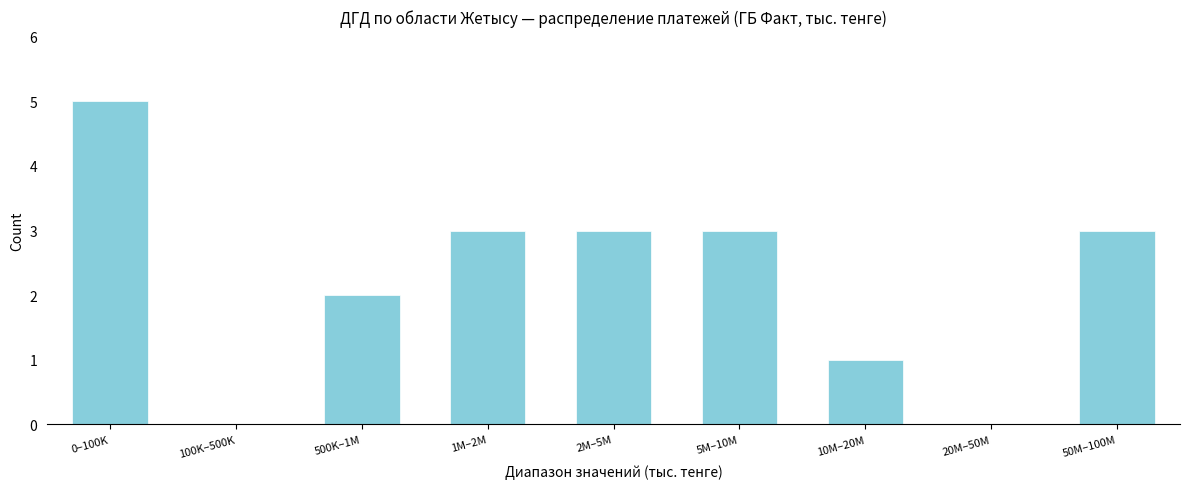

Reading left to right, extract all data points from this chart.

0–100K=5	100K–500K=0	500K–1M=2	1M–2M=3	2M–5M=3	5M–10M=3	10M–20M=1	20M–50M=0	50M–100M=3